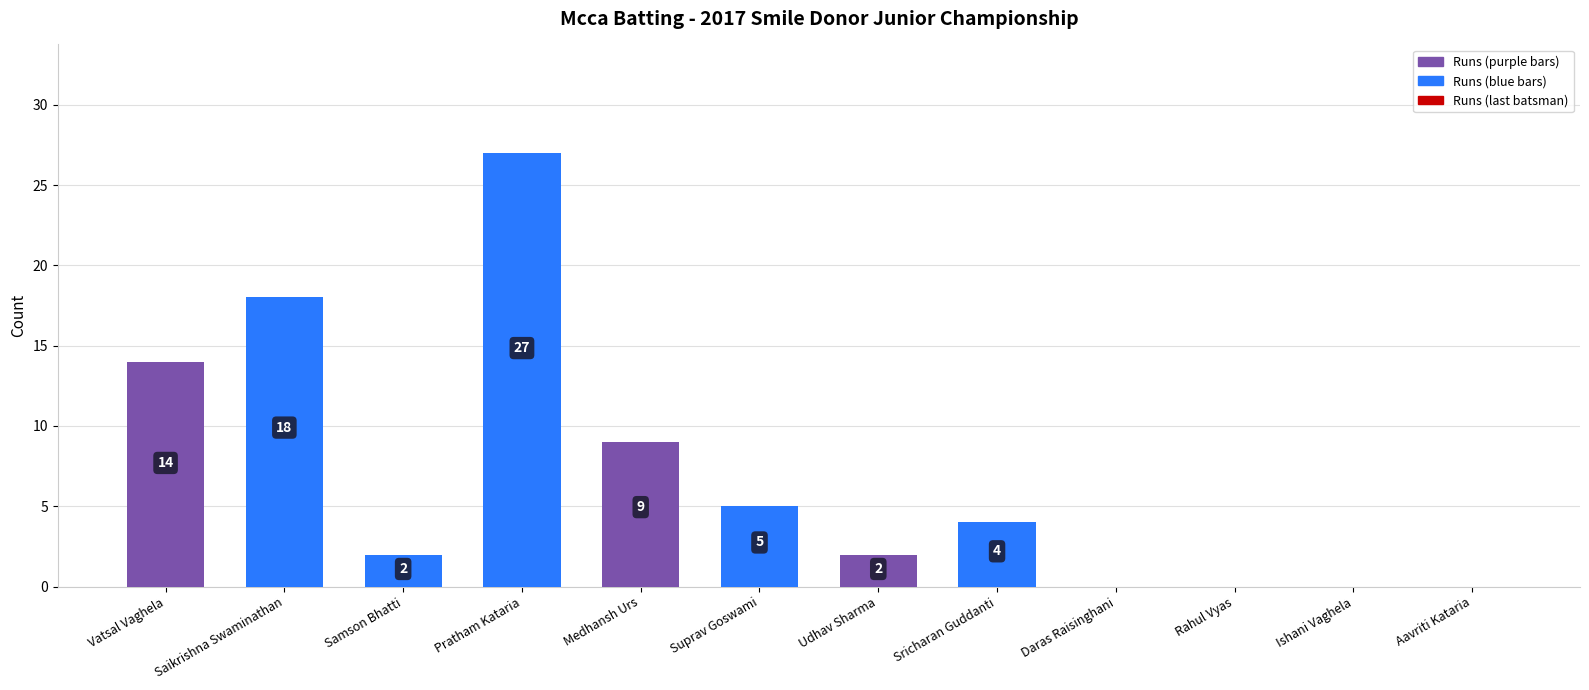

Between Samson Bhatti and Aavriti Kataria, which is larger?

Samson Bhatti